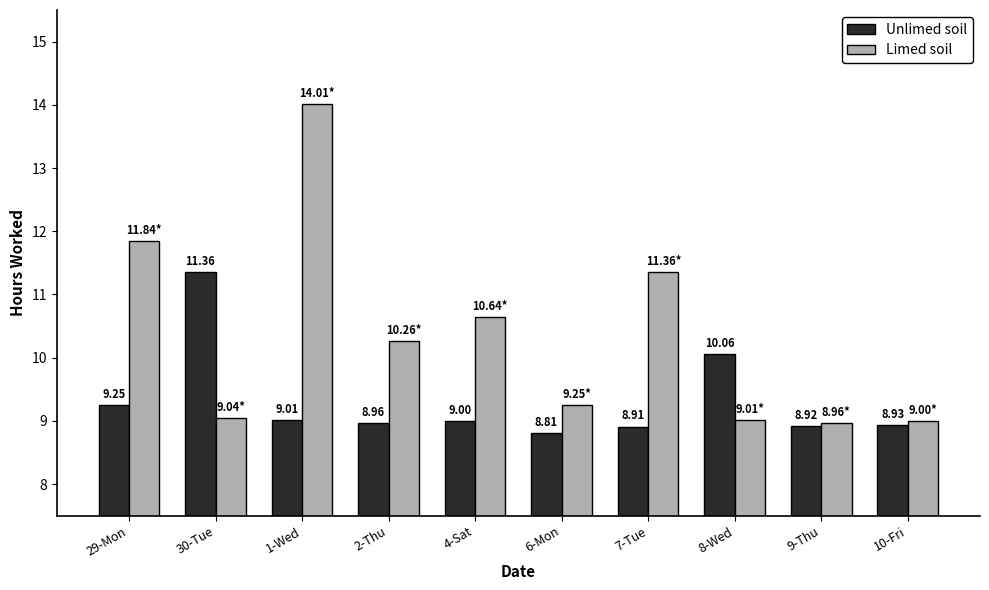

At how many categories does at least one series exceed 11?

4